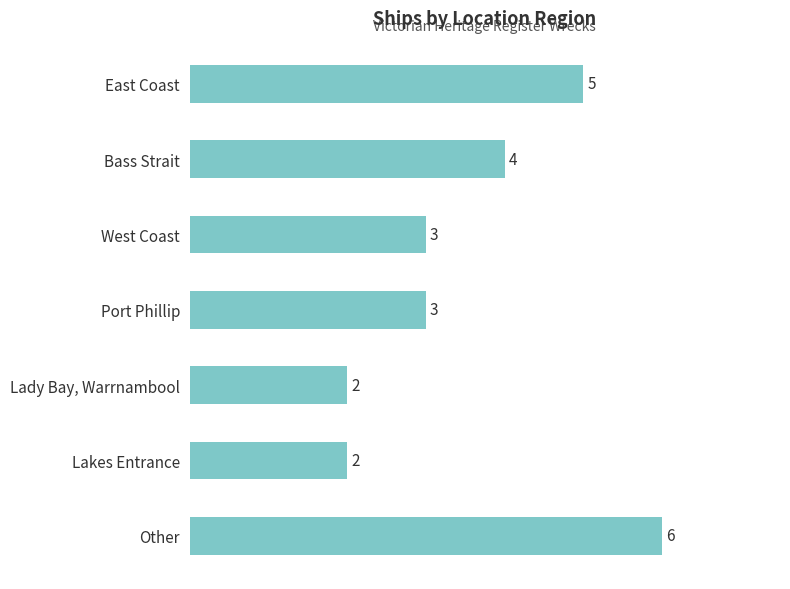

Count the values in the range 2 to 5.

6